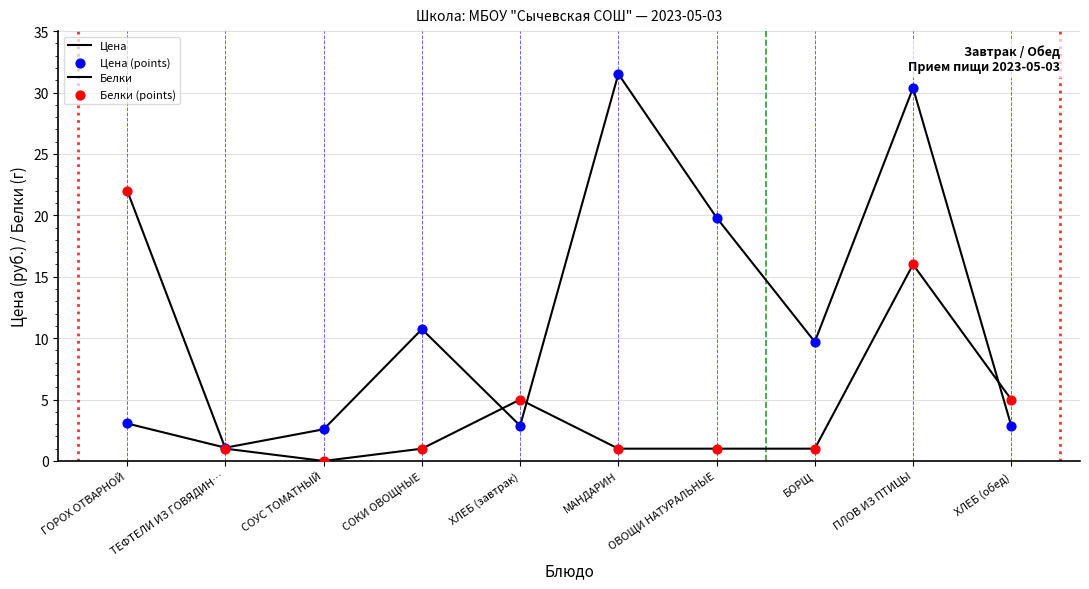

At how many categories does at least one series exceed 14?

4